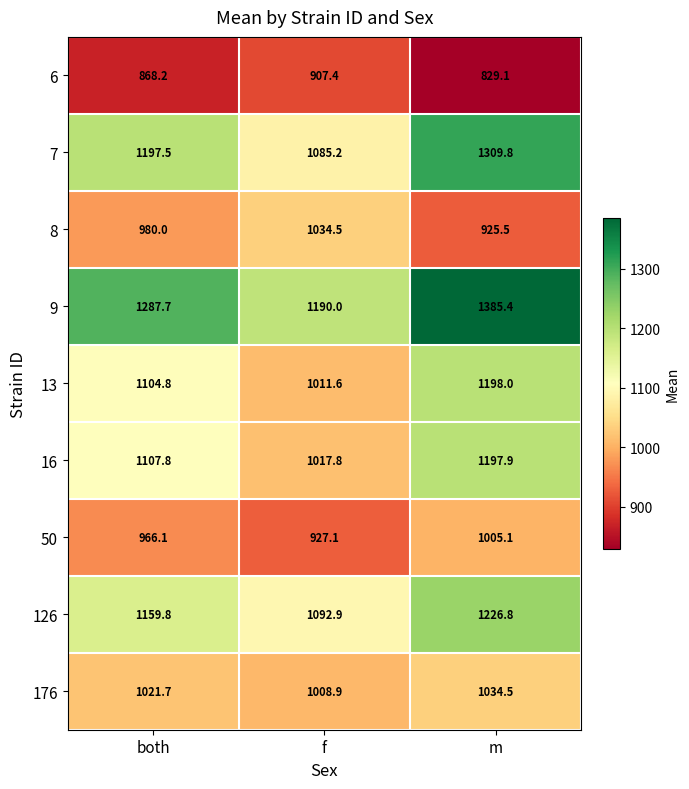

Reading left to right, transcribe all the data shown in this chart.

6: both=868.2	f=907.4	m=829.1
7: both=1197.5	f=1085.2	m=1309.8
8: both=980.0	f=1034.5	m=925.5
9: both=1287.7	f=1190.0	m=1385.4
13: both=1104.8	f=1011.6	m=1198.0
16: both=1107.8	f=1017.8	m=1197.9
50: both=966.1	f=927.1	m=1005.1
126: both=1159.8	f=1092.9	m=1226.8
176: both=1021.7	f=1008.9	m=1034.5